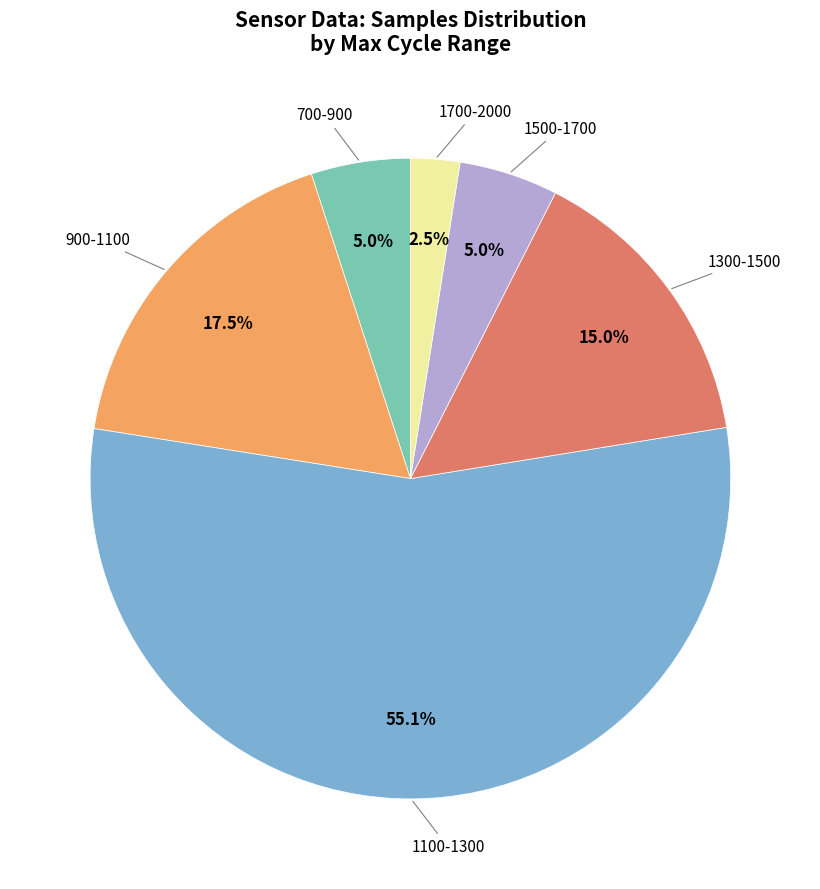

Is there any slice that represents more than half of the pie?

Yes